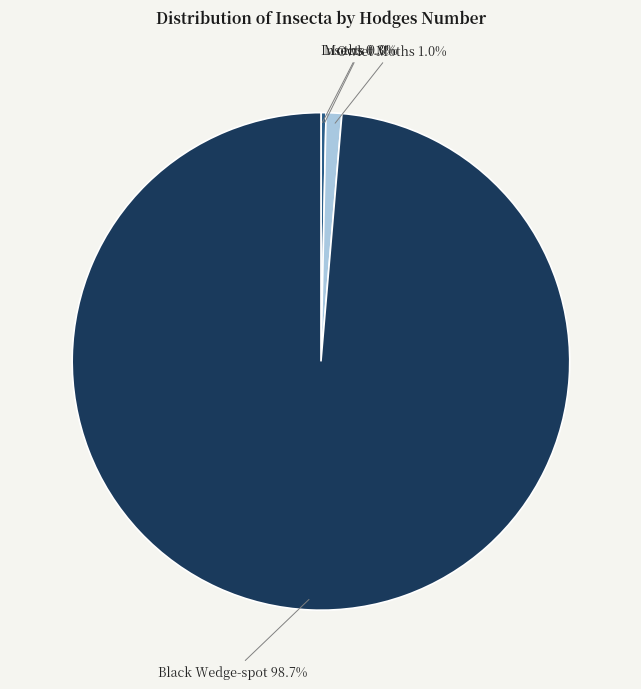

Does Moths account for over 50% of the chart?

No